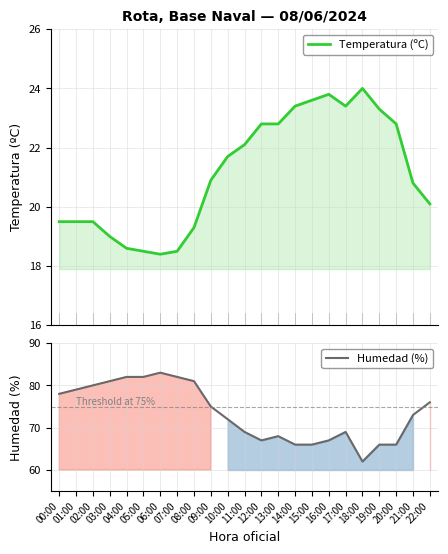

How many interior local peaks does the Temperatura (ºC) series have?

2